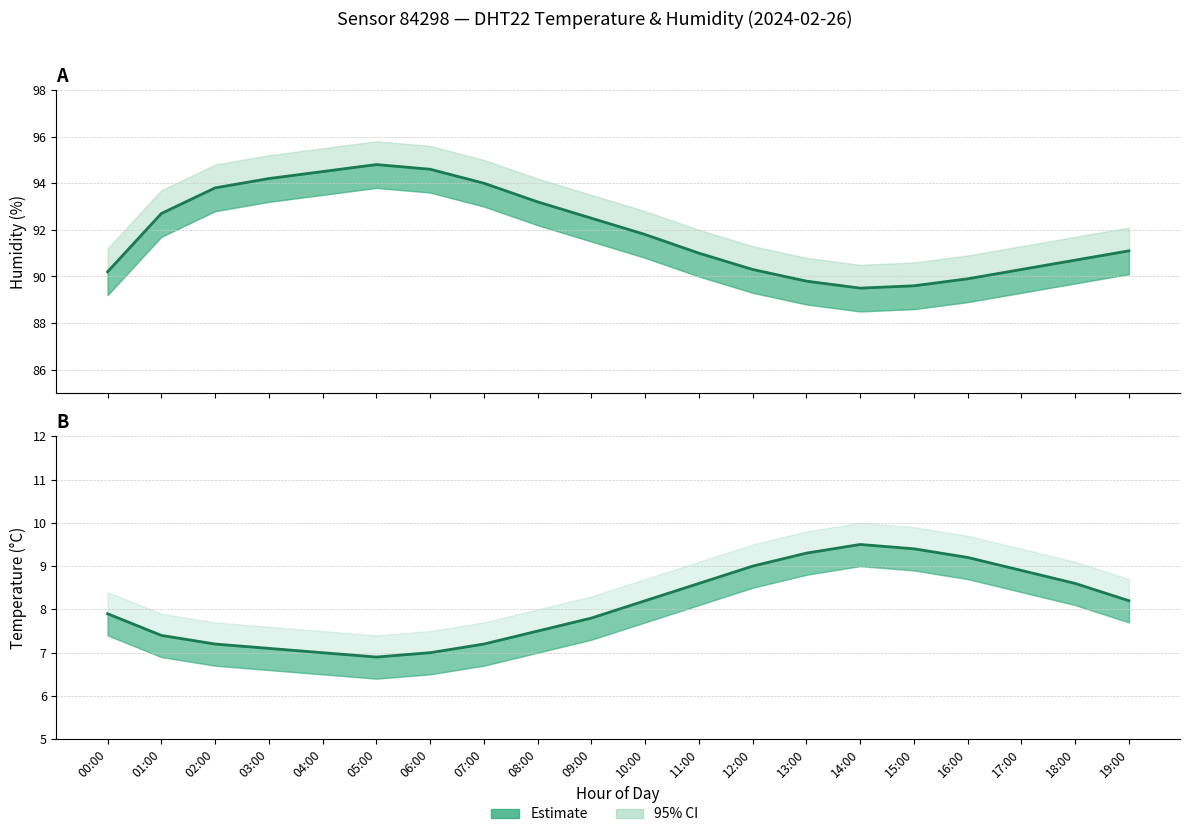

Which series has the largest total across all categories?

Humidity (mean)